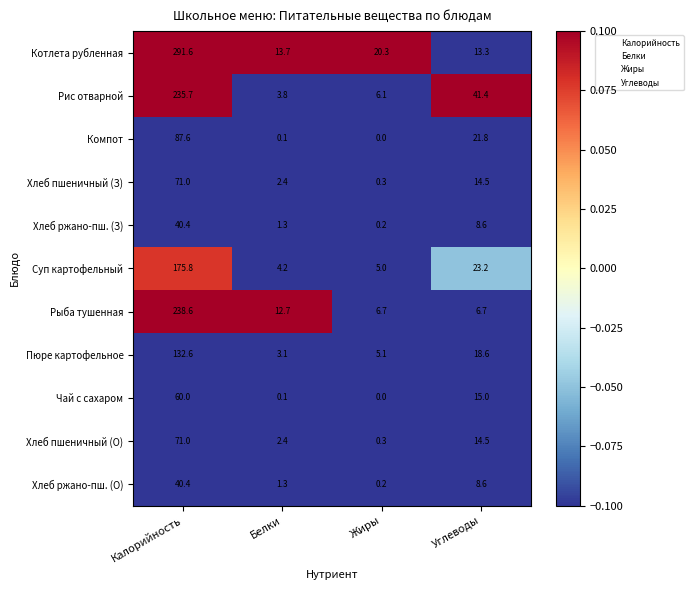

Which series changed the most between Белки and Углеводы?

Рис отварной